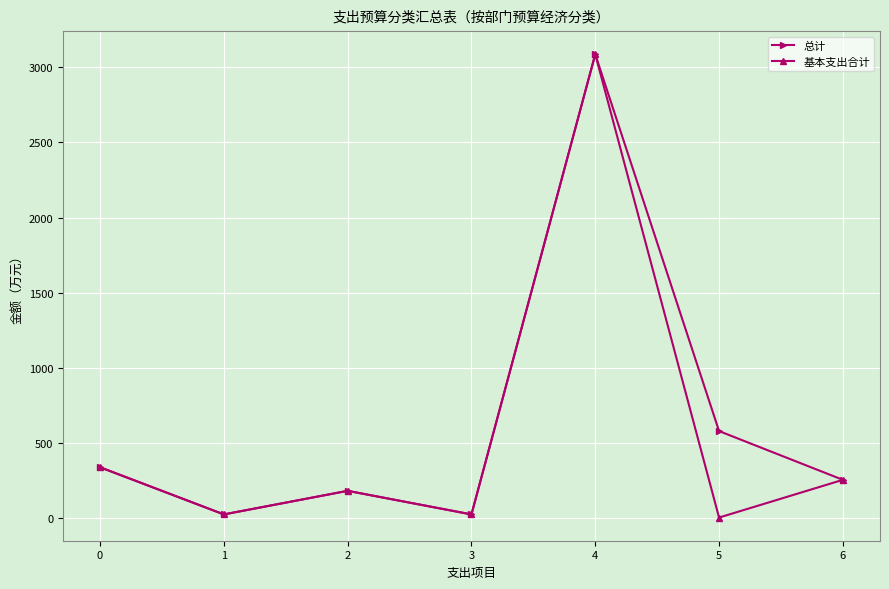

At which category is the sum across all series the highest?

4